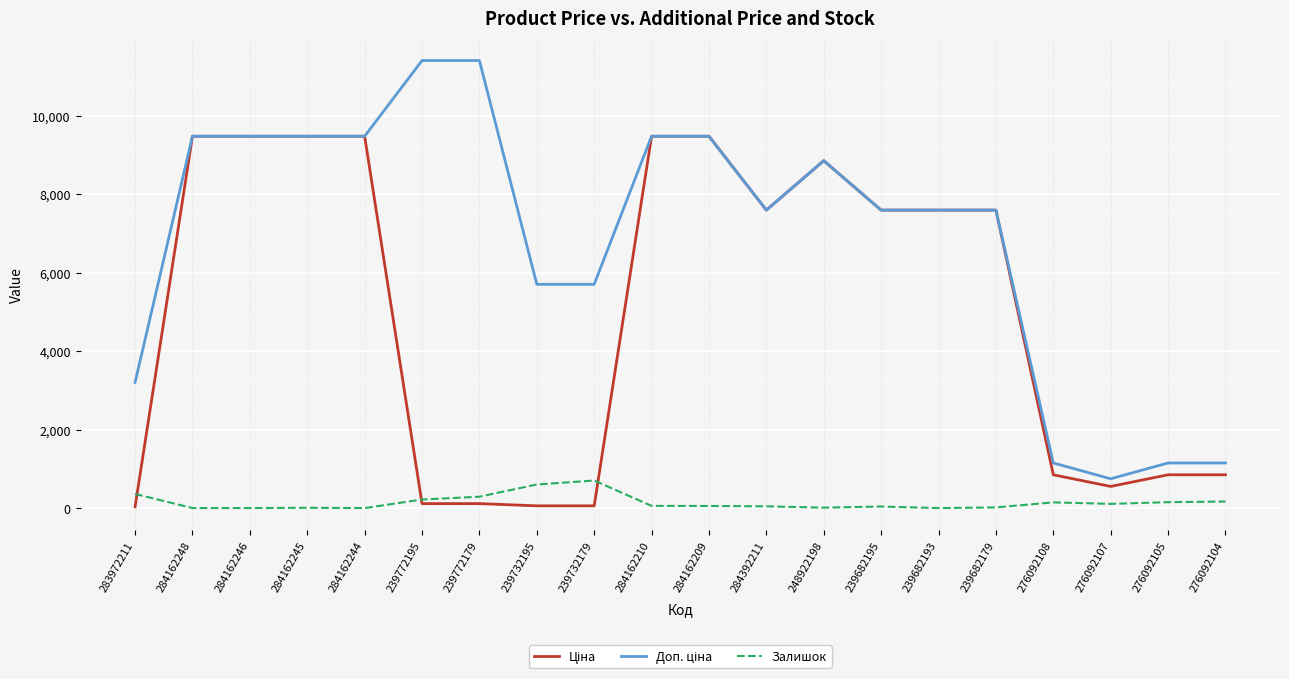

What is the difference between the highest and lowest values at 284162210?

9424.1